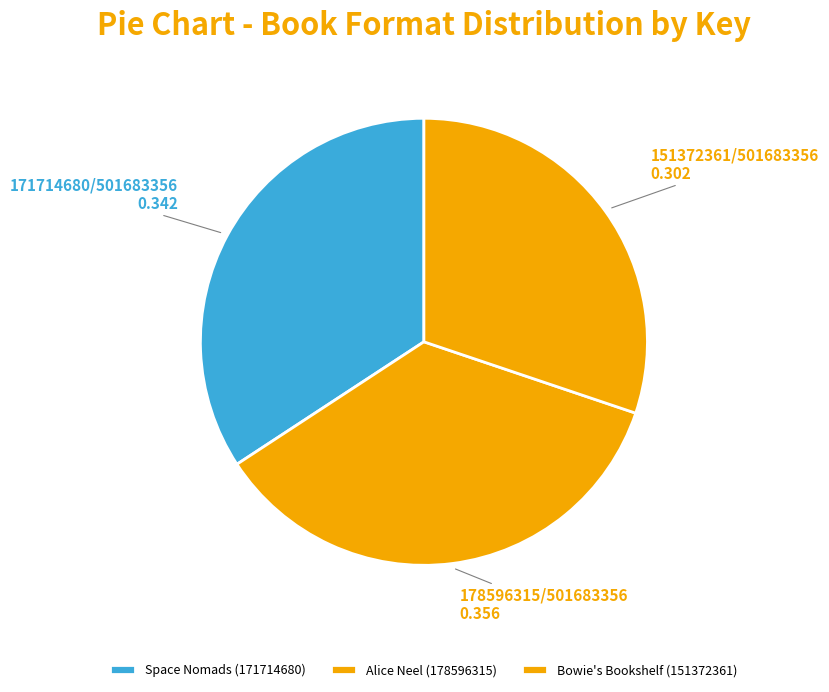

The Alice Neel (178596315) slice represents 43% of the pie. True or false?

False